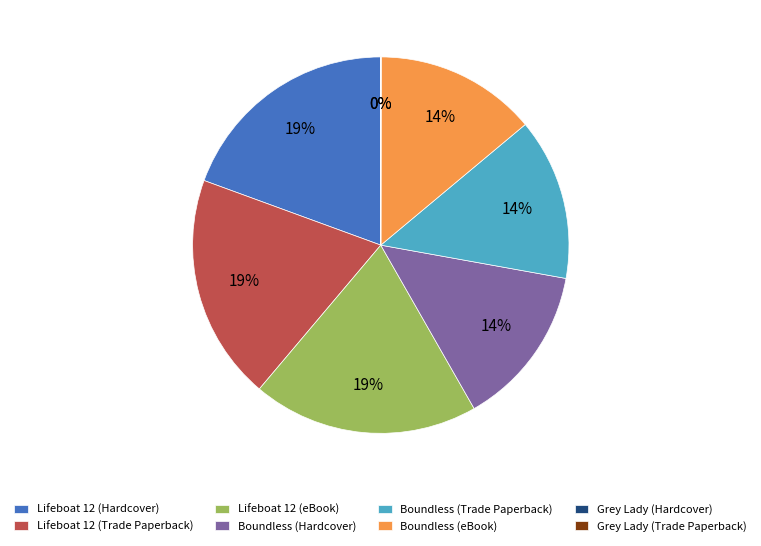

Between Lifeboat 12 (Hardcover) and Boundless (Trade Paperback), which is larger?

Lifeboat 12 (Hardcover)